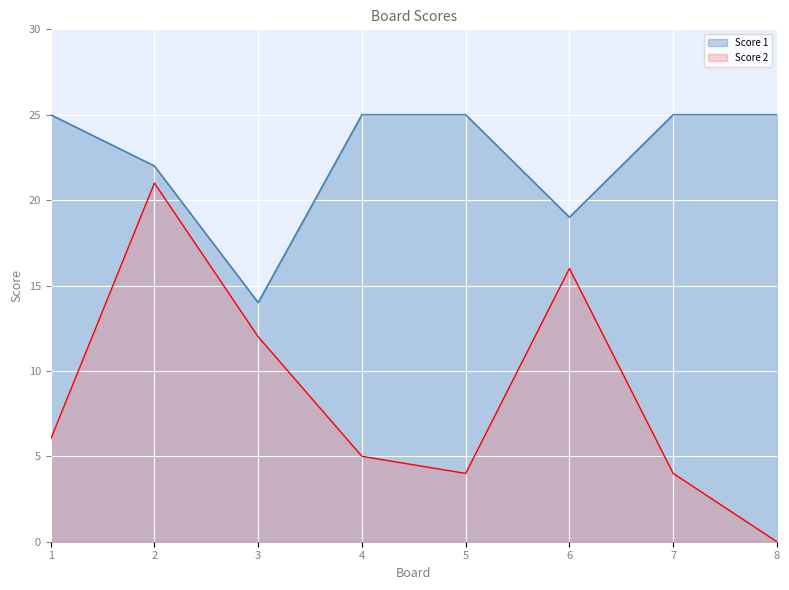

What are all the series names shown in the legend?

Score 1, Score 2